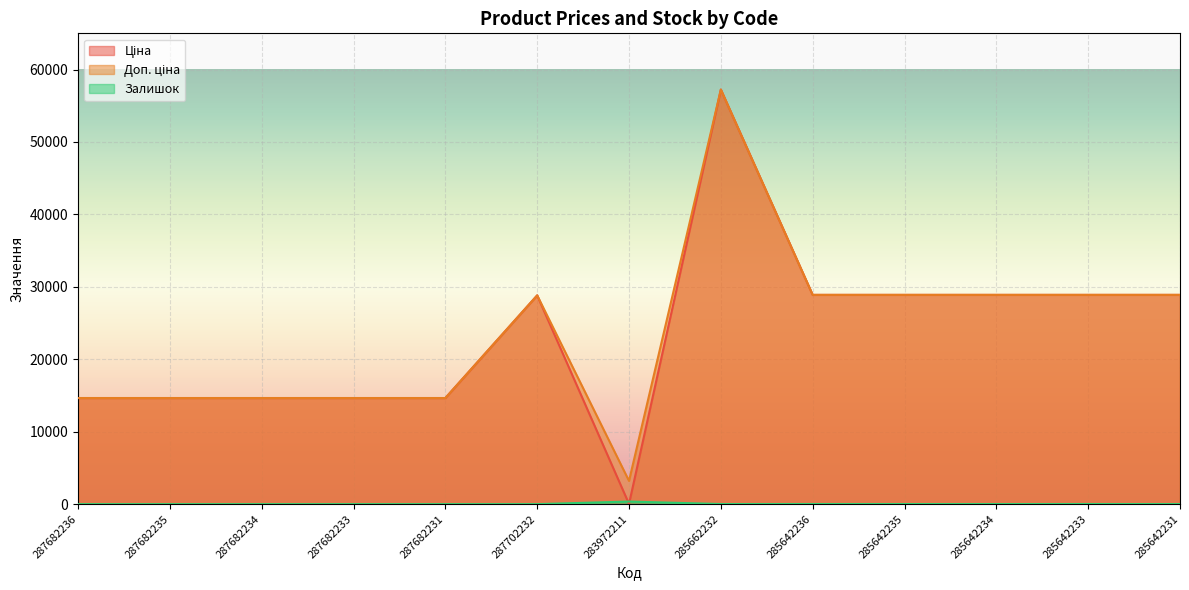

What is the sum of the Залишок values at 285642235 and 287682235?

14.0